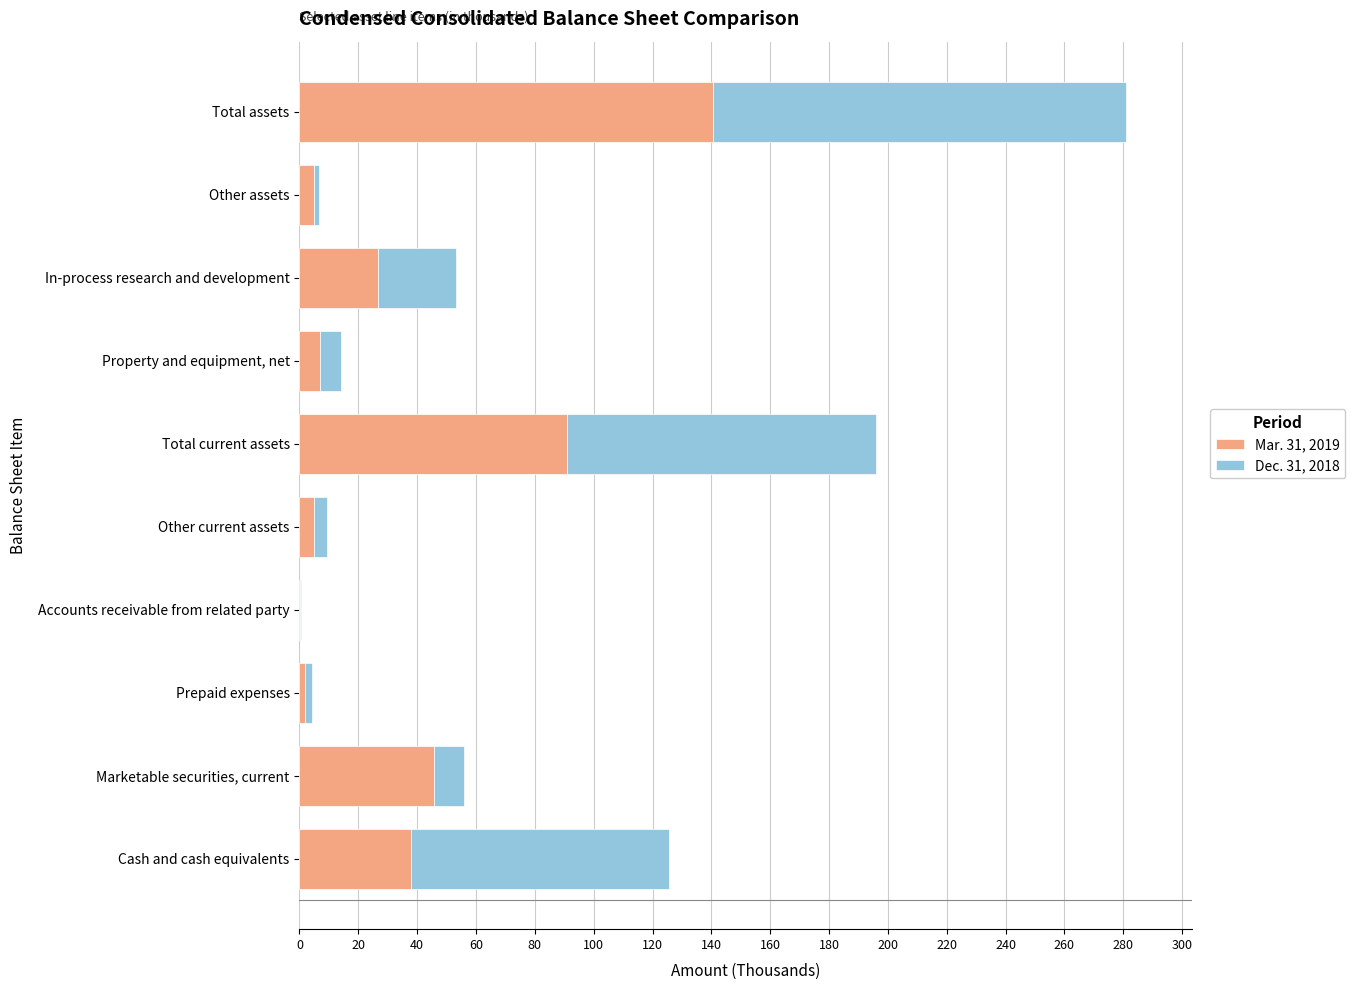

Reading left to right, extract all data points from this chart.

Mar. 31, 2019: 0=37855	20=45720	40=2005	60=295	80=5085	100=90960	120=7108	140=26623	160=4783	180=140605
Dec. 31, 2018: 0=87721	20=10234	40=2244	60=240	80=4424	100=104863	120=6851	140=26623	160=1821	180=140158